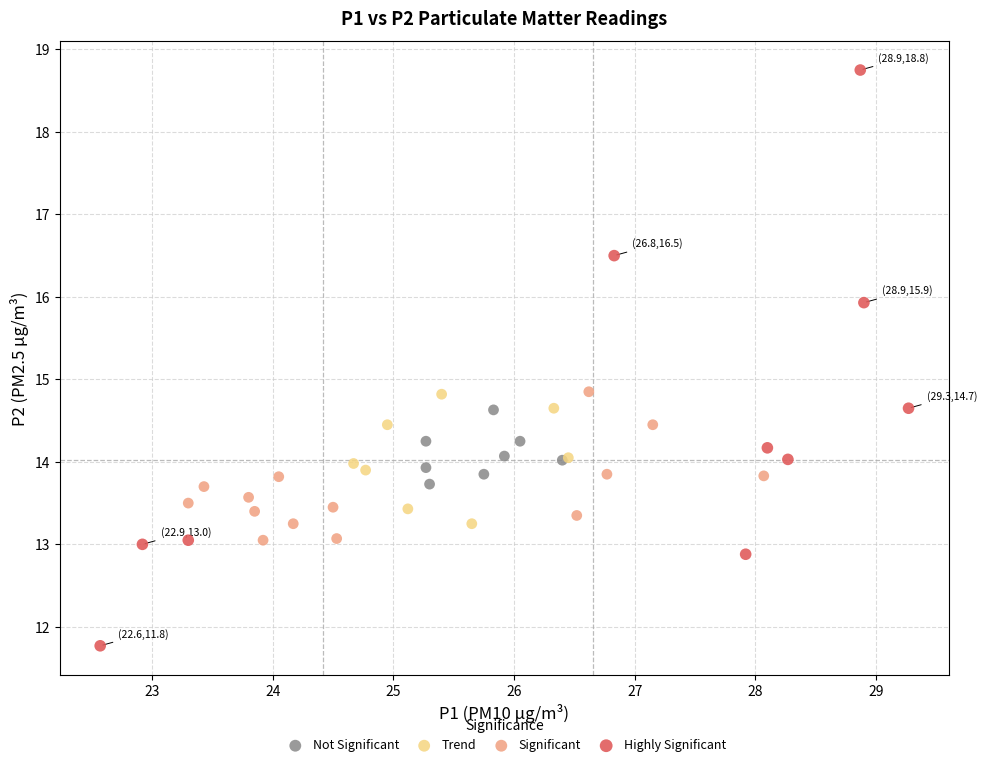

Which series reaches the minimum Y coordinate?

Highly Significant